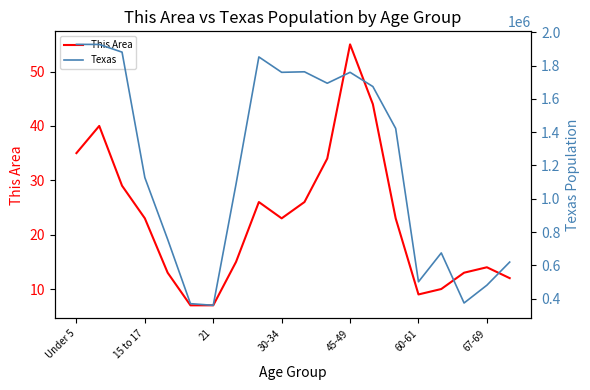

What is the average value of the Texas series?

1200797